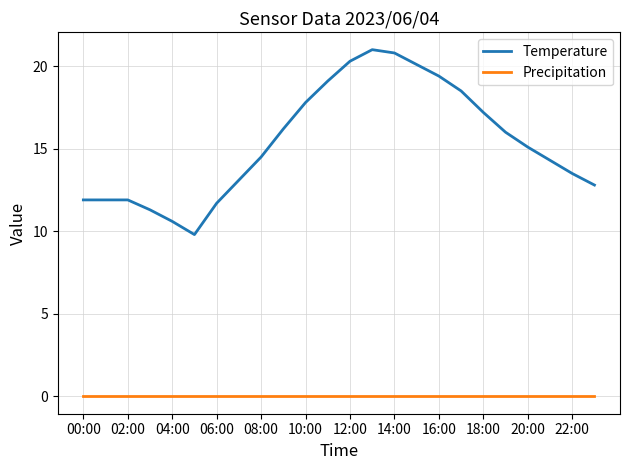

What is the greatest value displayed?

21.0